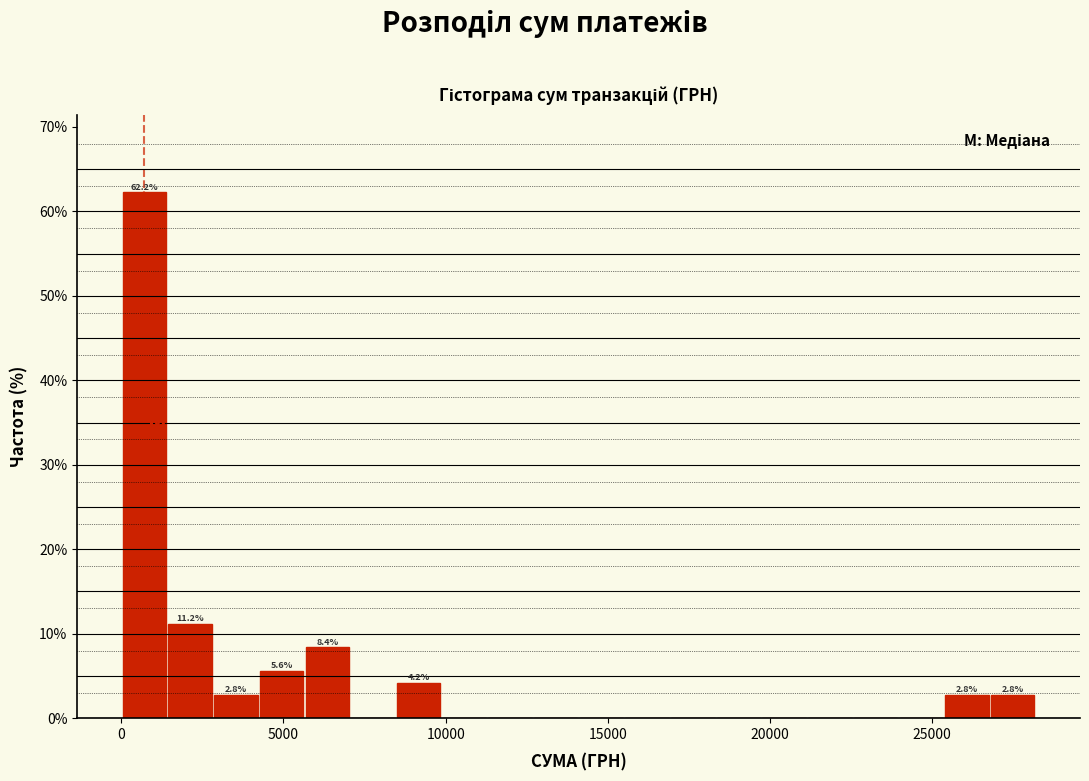

Around what value on the x-axis is the tallest bar? Give the approximate position of its centre, as read against the axis.

500